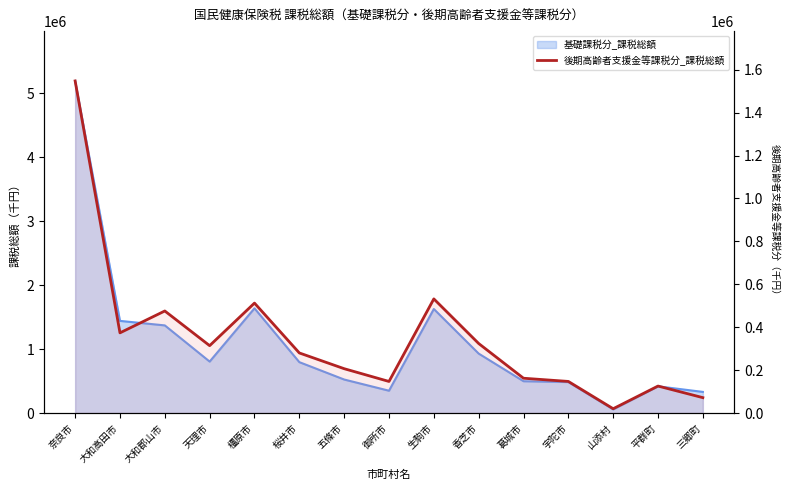

How many lines are shown in the chart?

1